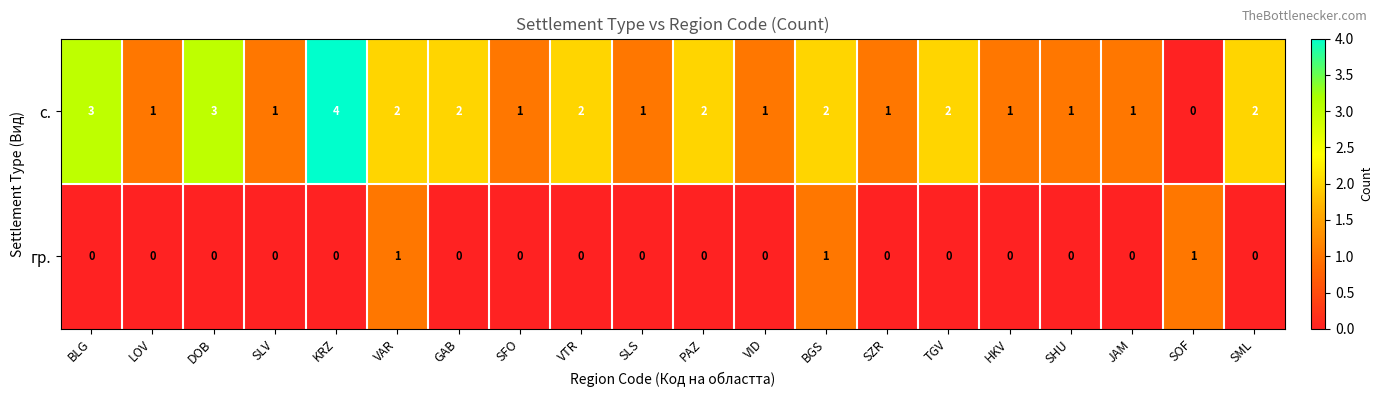

Which series changed the most between DOB and GAB?

с.